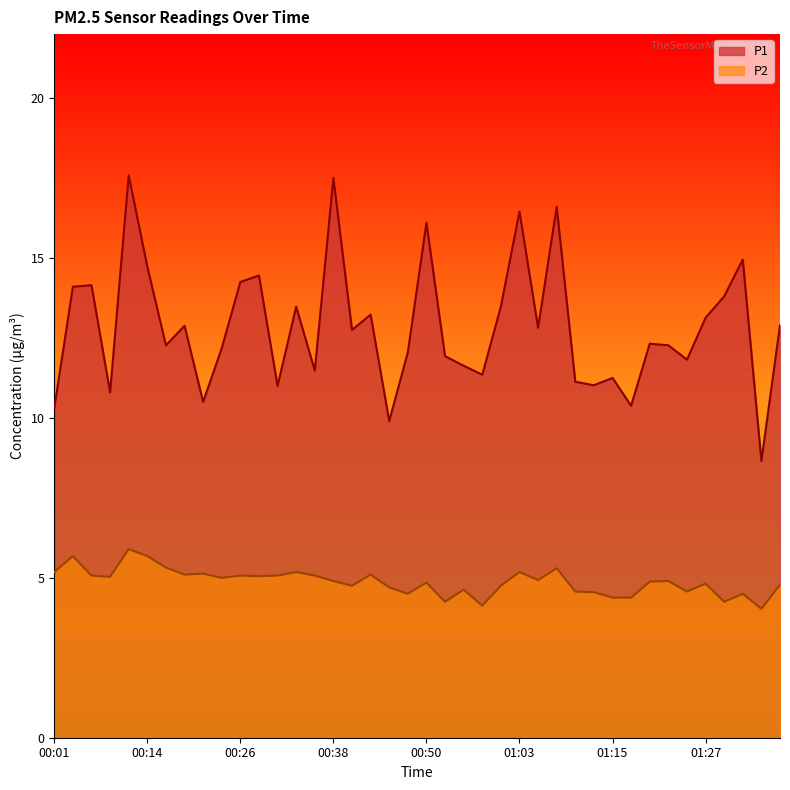

How many lines are shown in the chart?

2